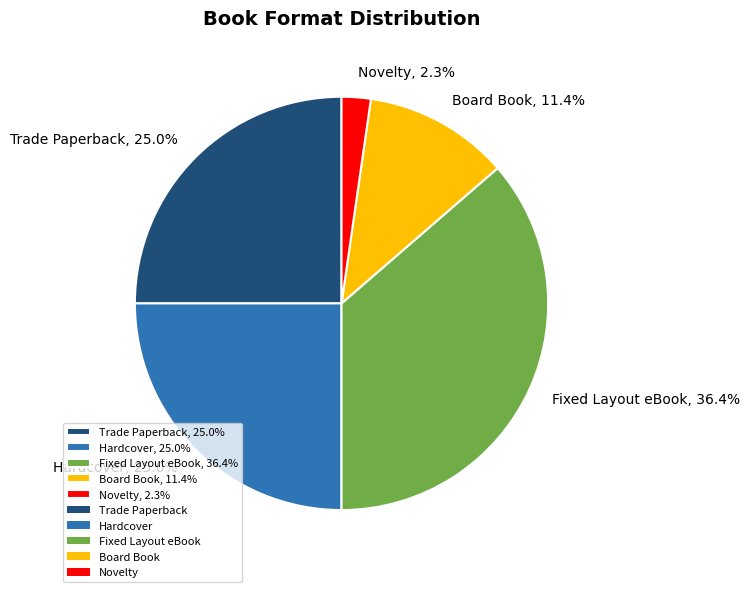

Which category has the smallest portion of the pie?

Novelty, 2.3%